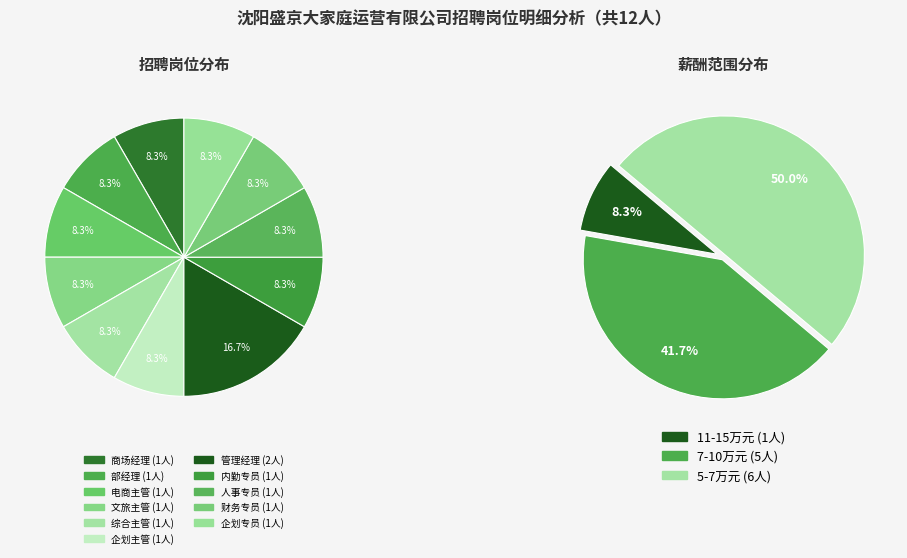

How many slices are in this pie chart?

11